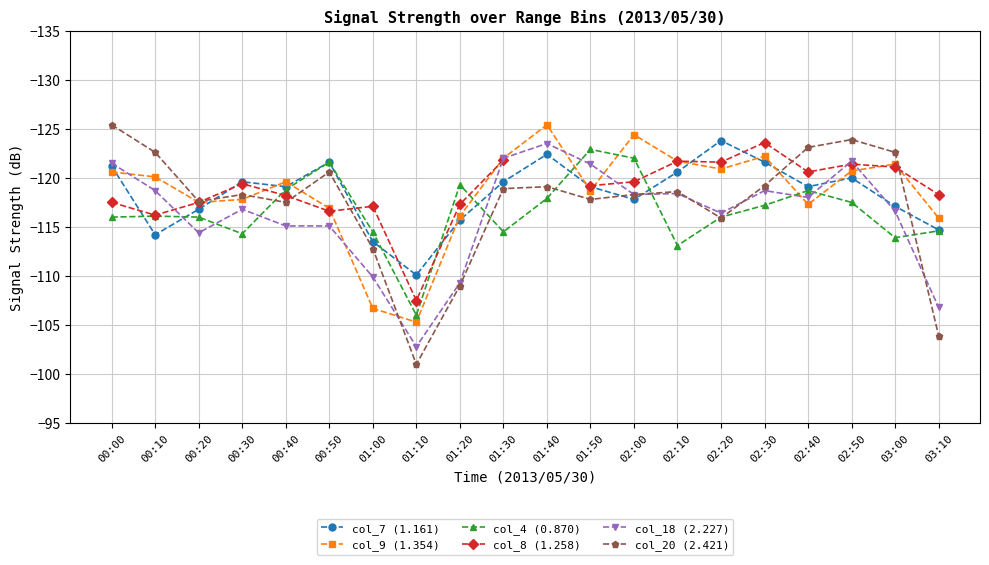

What is the total value across all series at 02:20?

-714.6